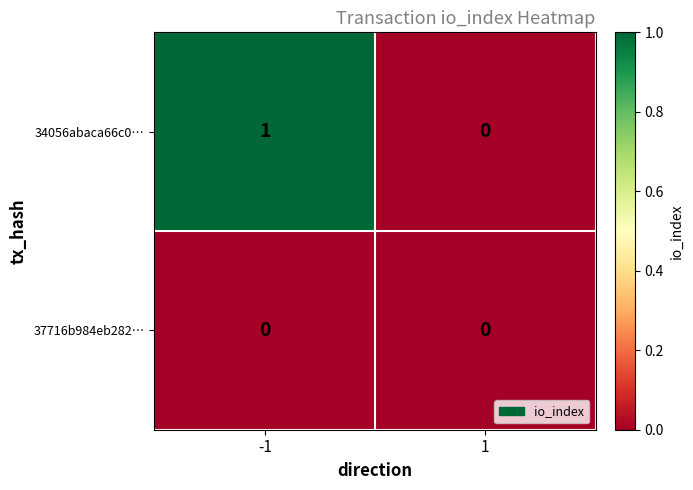

Which series has the widest spread of values?

34056abaca66c0…